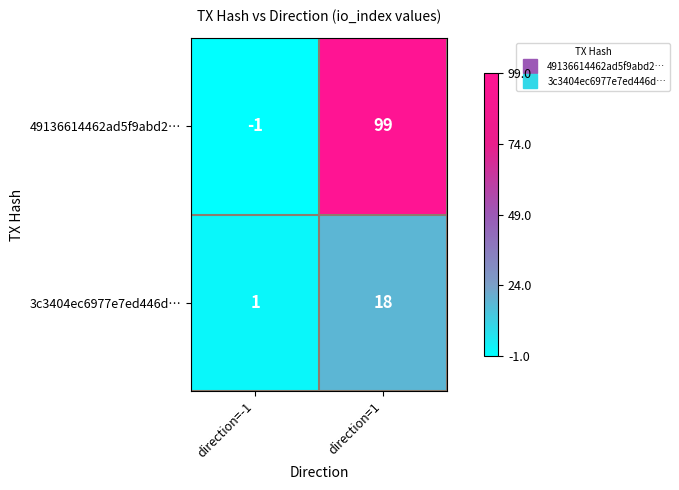

What is the average value of the 3c3404ec6977e7ed446d… series?

10